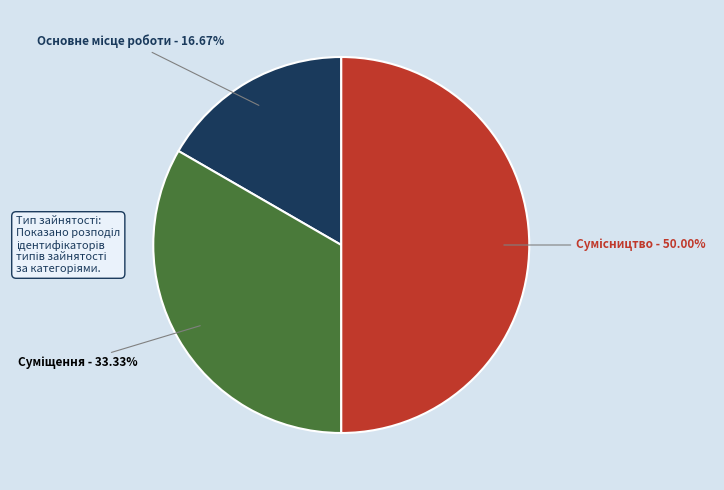

Is it true that Сумісництво is 36% of the pie?

False